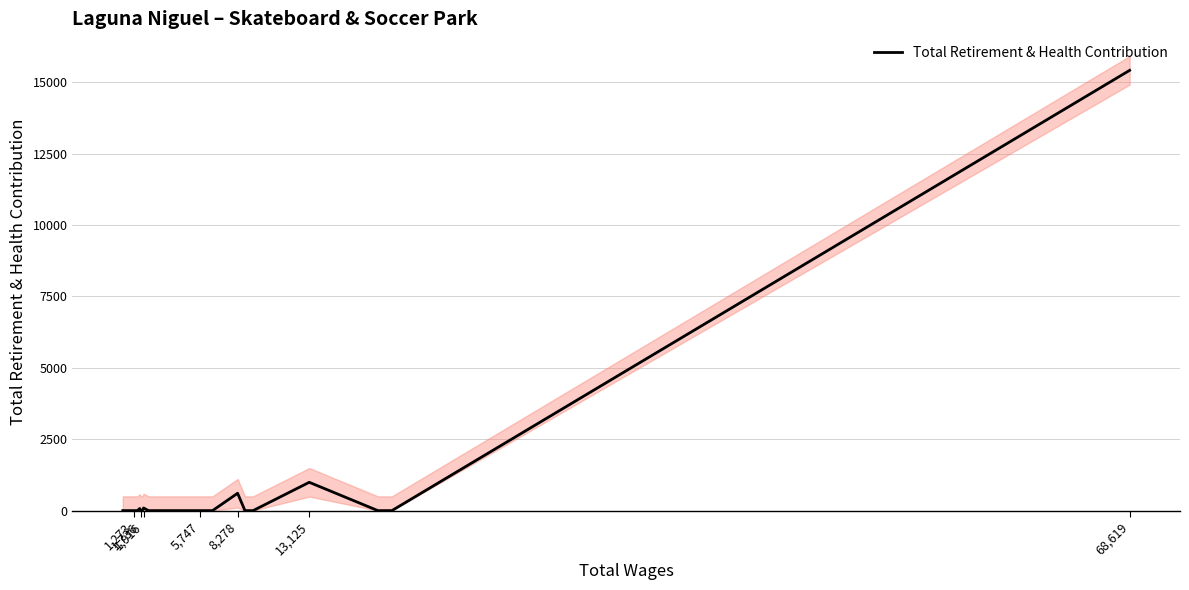

What position from the right is 1,273?

3